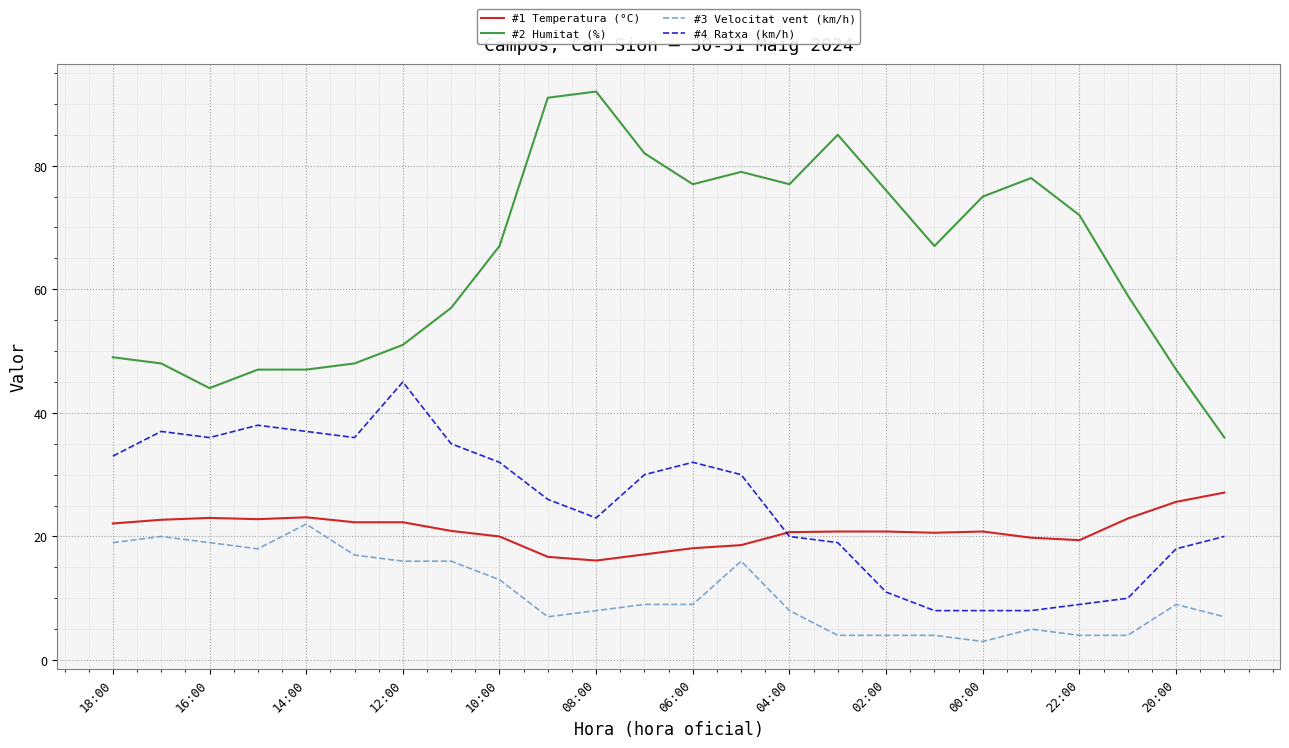

What is the highest value of the #1 Temperatura (°C) series?

27.1